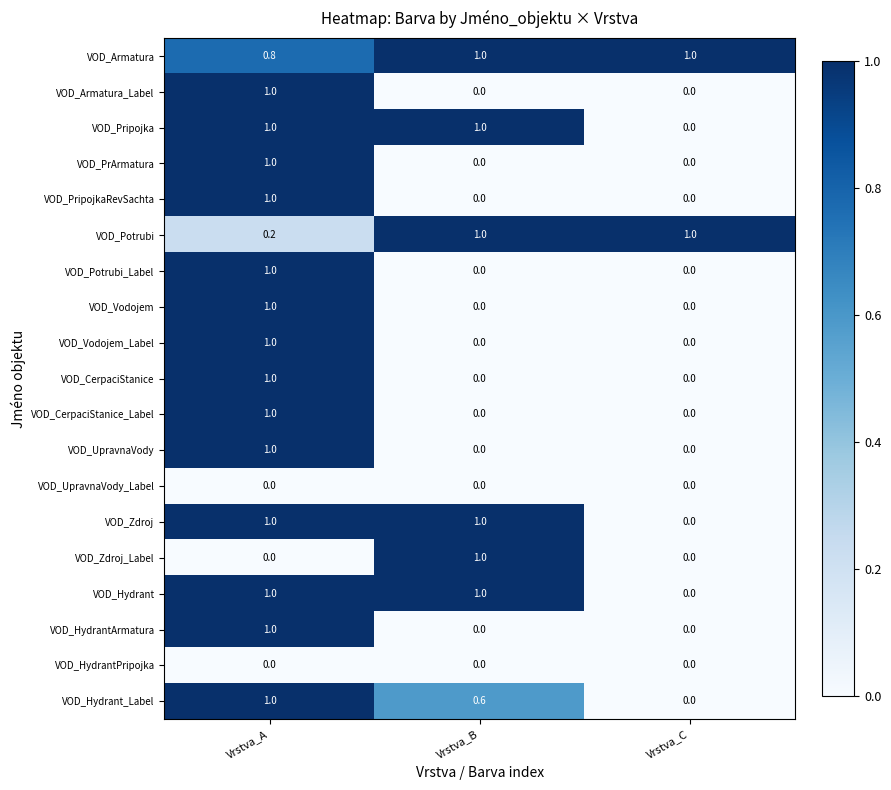

What is the maximum value shown in the chart?

1.0